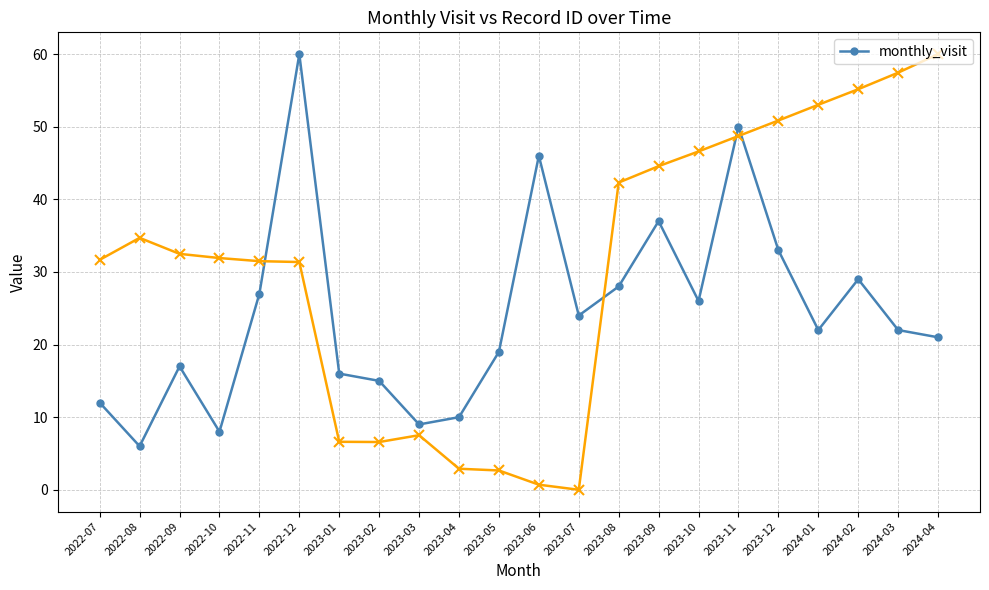

What is the value of the 20th point from the left?

29